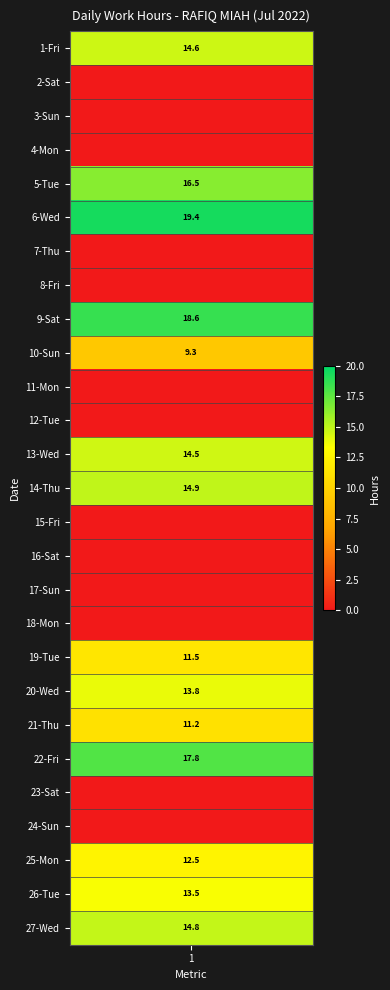

The chart shows a value of 8.0 at 16-Sat. True or false?

False